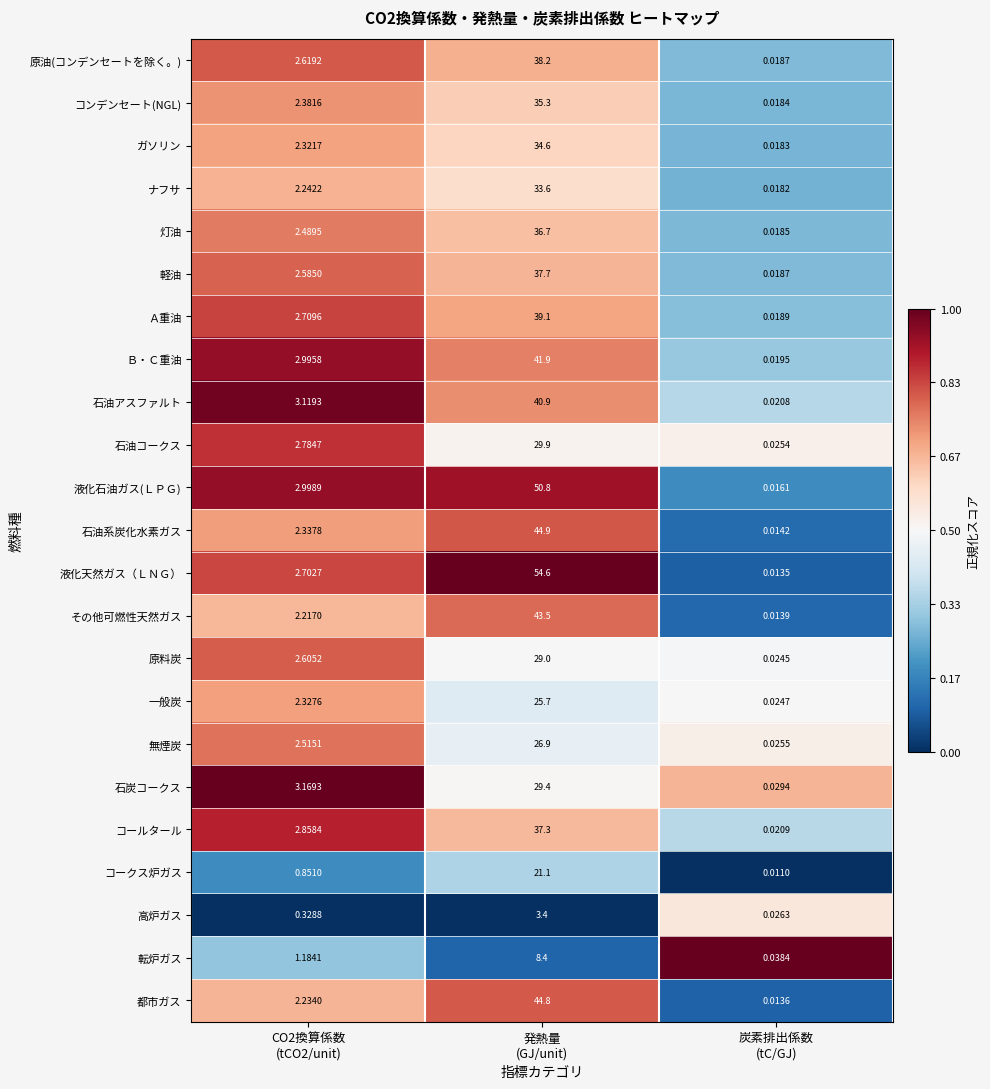

How many distinct data groups are displayed?

23